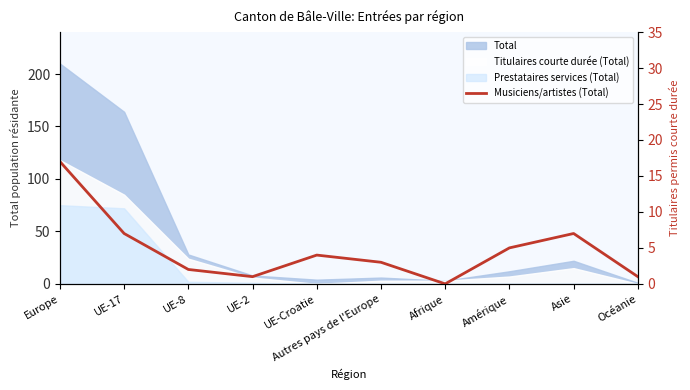

Reading left to right, extract all data points from this chart.

17	7	2	1	4	3	0	5	7	1